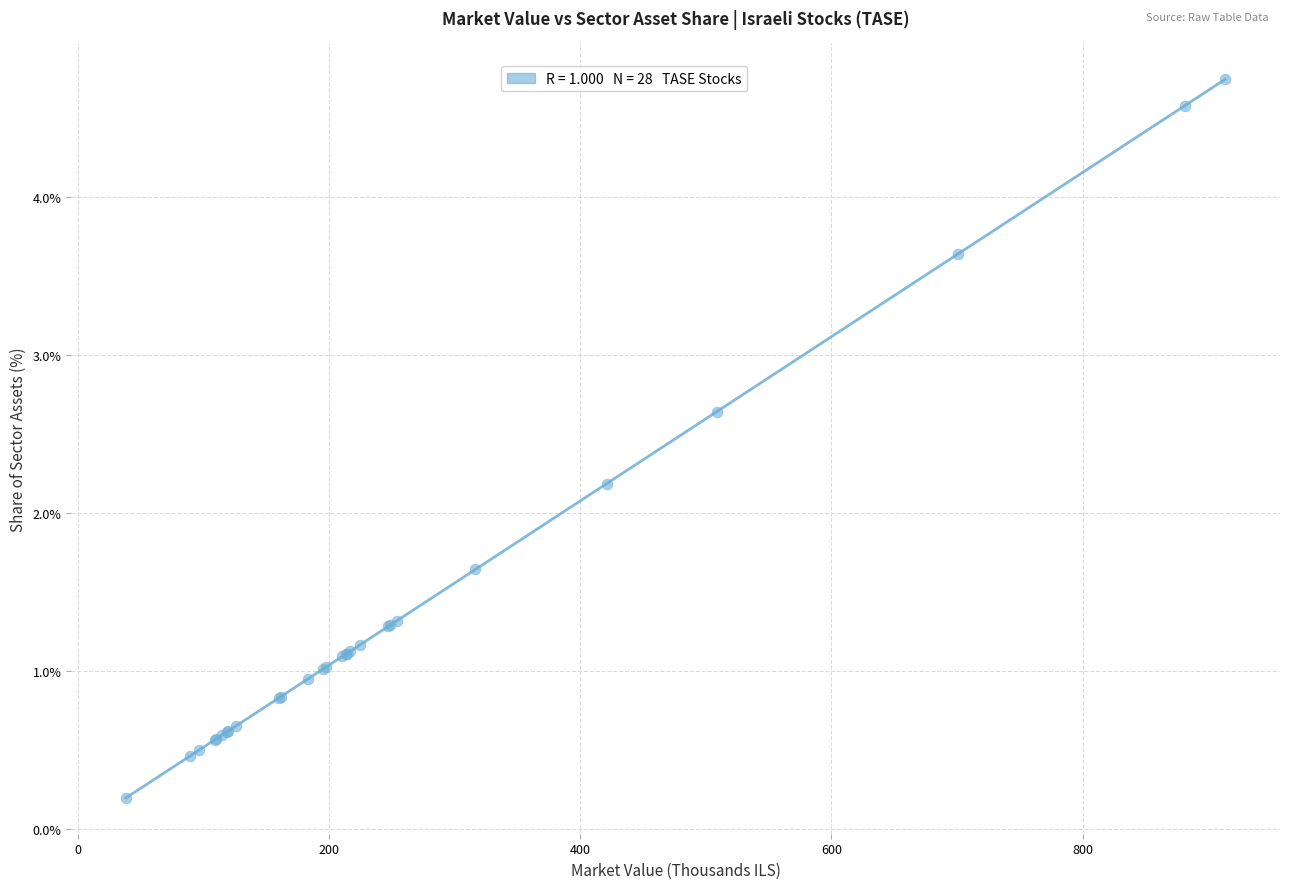

What Y value in the scatter plot is closest to 2?

2.2